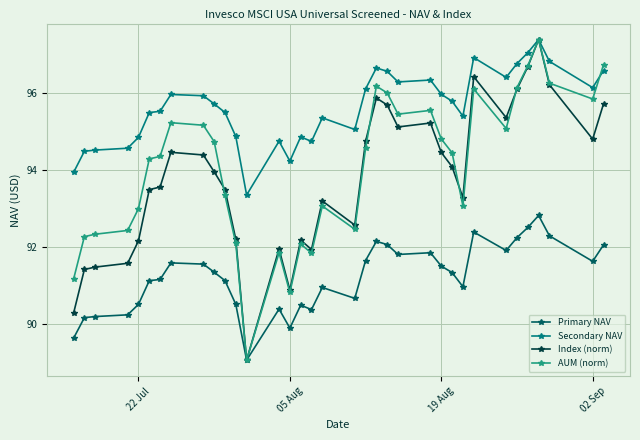

Which series has the largest total across all categories?

Secondary NAV